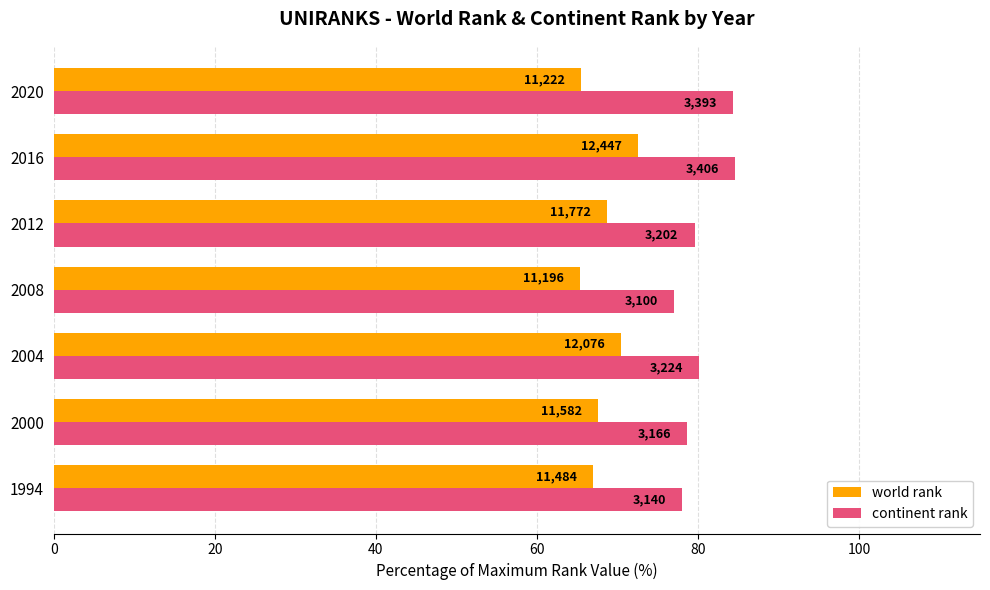

What are all the series names shown in the legend?

world rank, continent rank